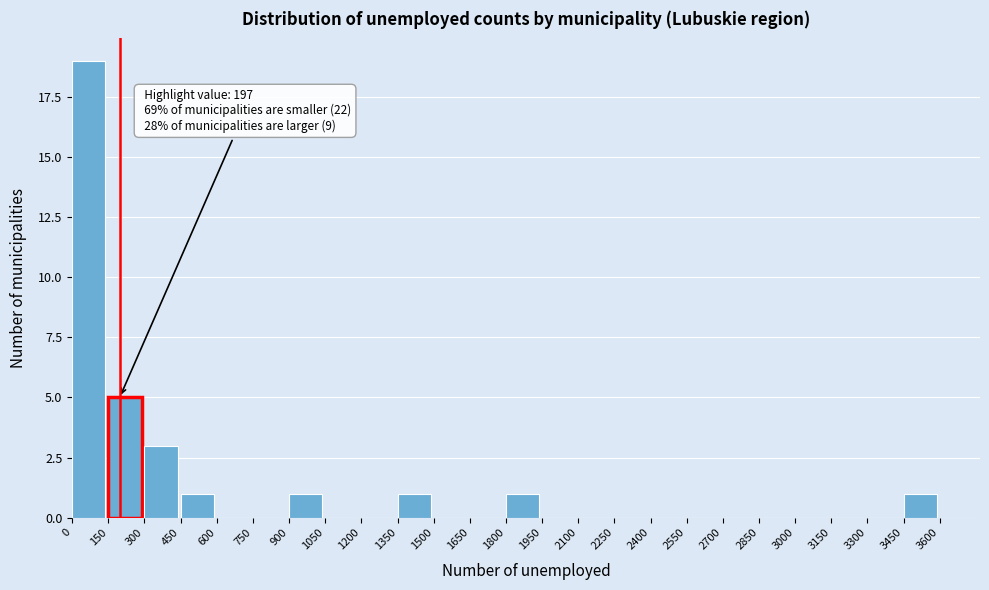

Over which range of the x-axis is the bar tallest?

0 to 150